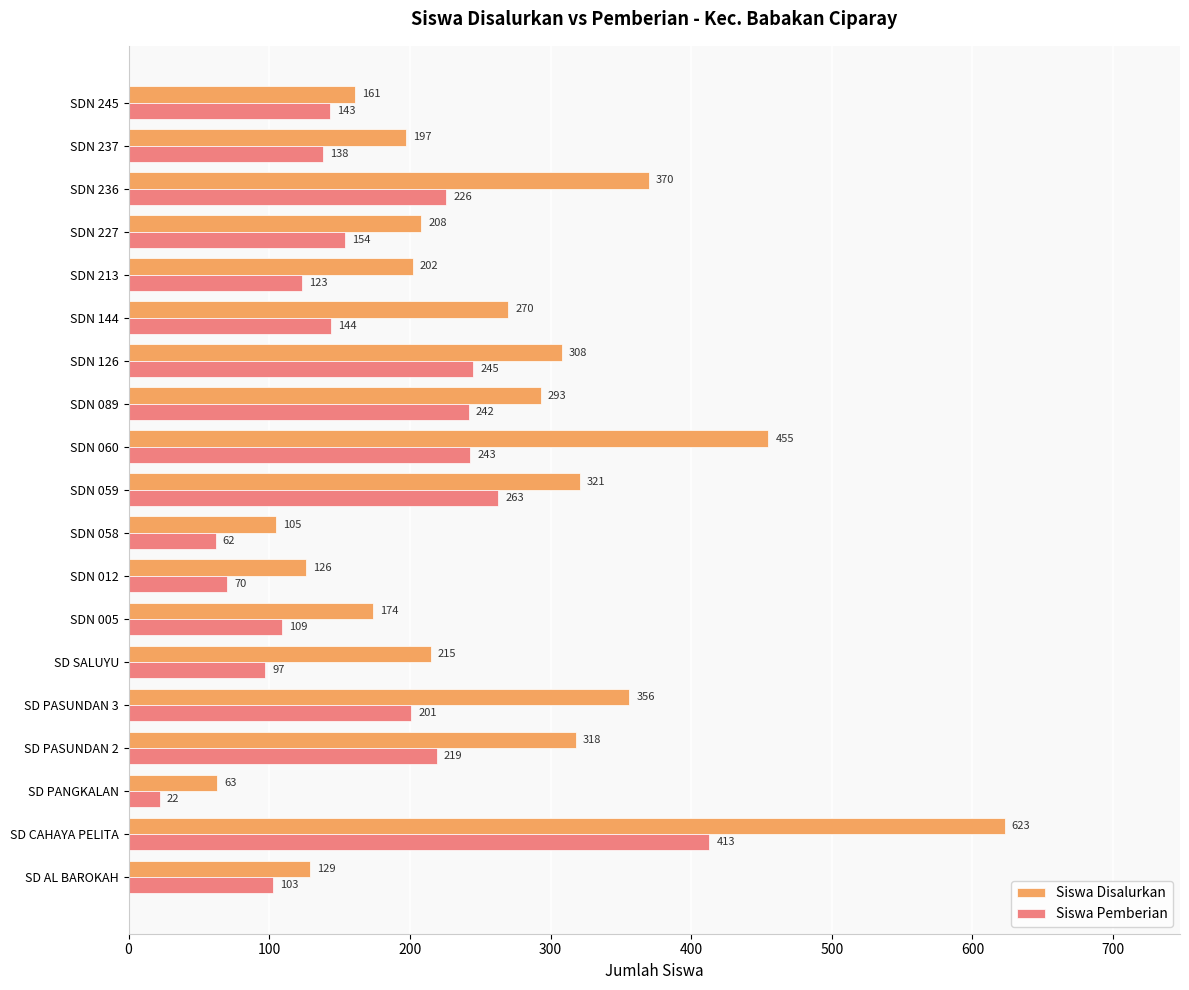

At SDN 005, list the series in order from smallest to largest.

Siswa Pemberian, Siswa Disalurkan